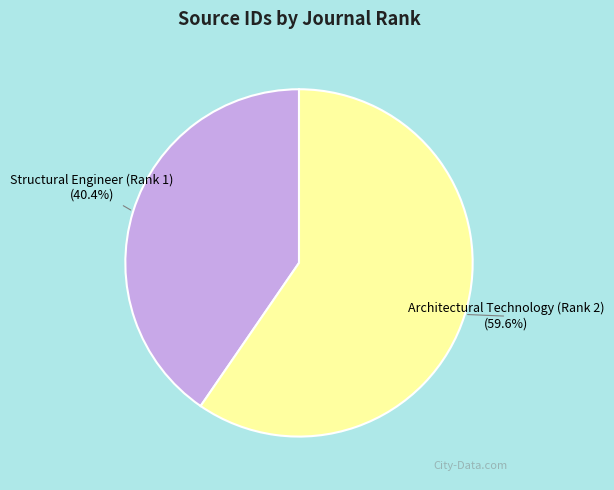

What is the smallest slice in the pie chart?

Structural Engineer (Rank 1)